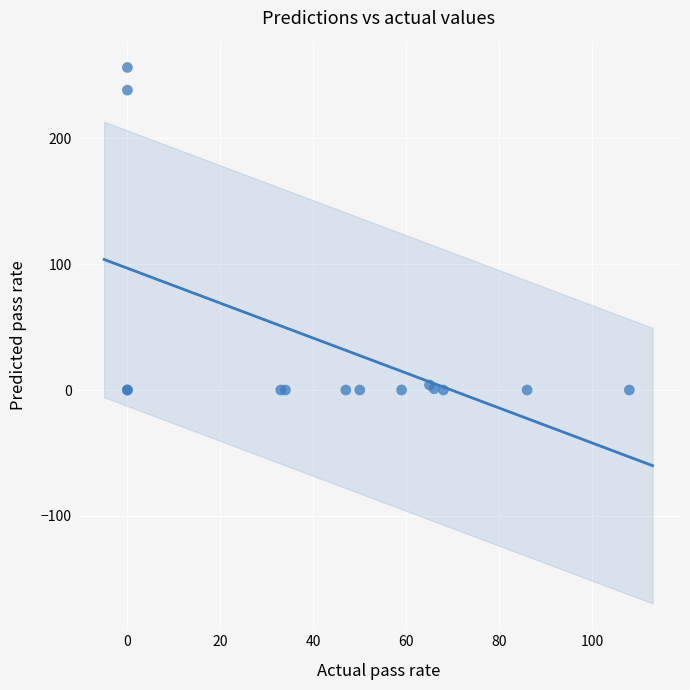

What Y value in the scatter plot is closest to 128?

238